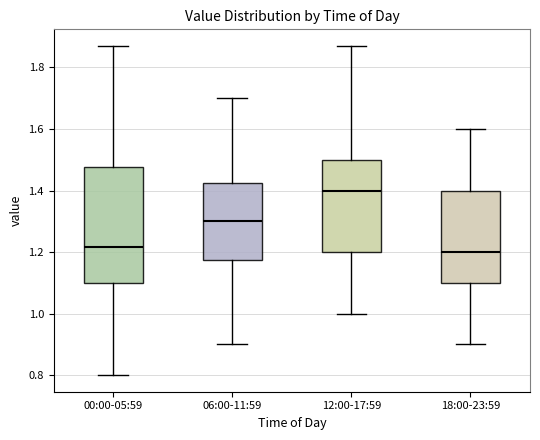

Which box is the tallest, from its lower edge to its upper edge?

00:00-05:59